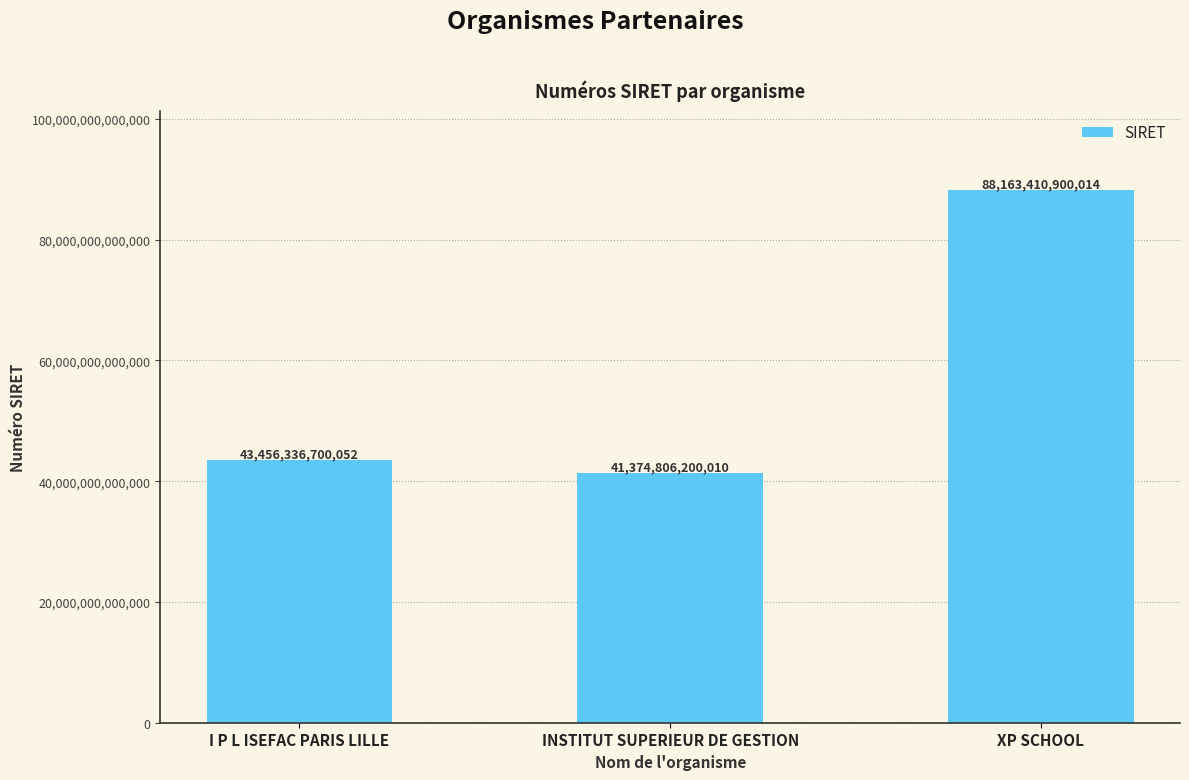

Are the bars horizontal?

No